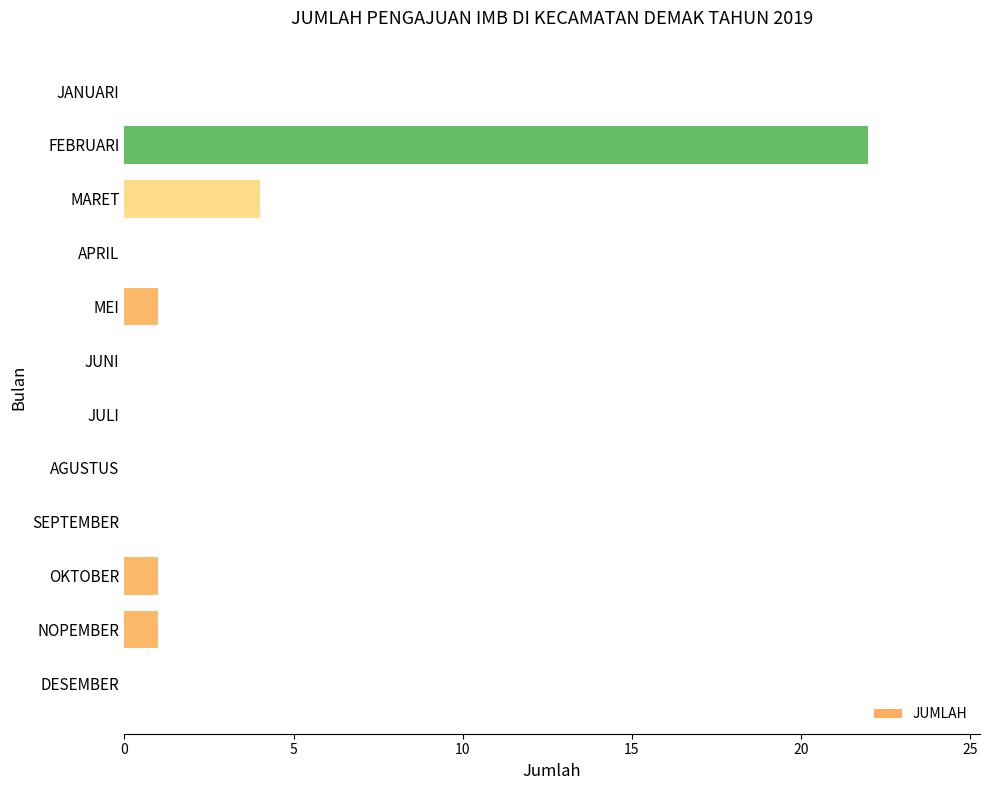

The chart shows a value of -9 at AGUSTUS. True or false?

False